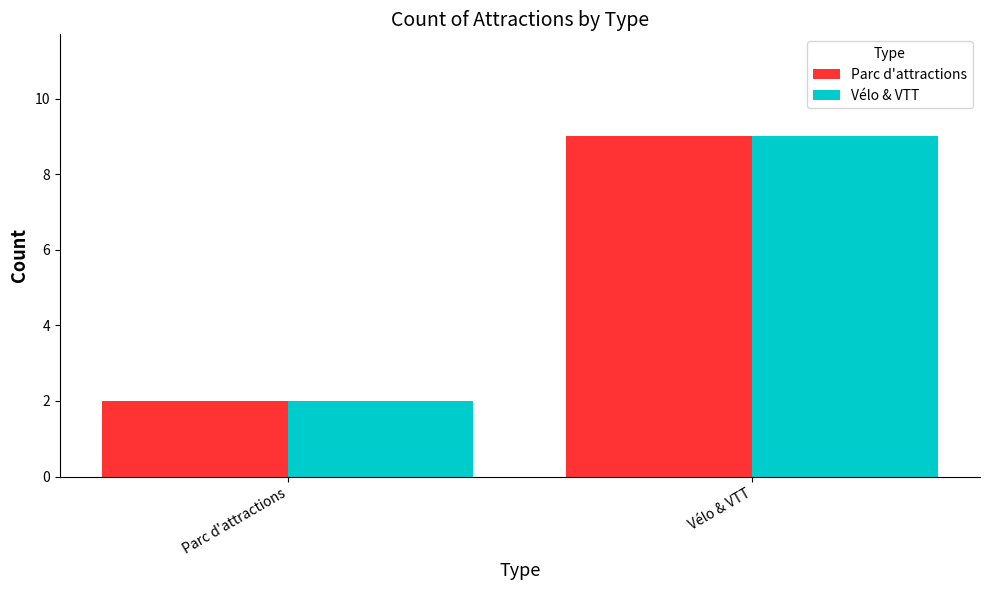

The value of Vélo & VTT at Vélo & VTT is 9. True or false?

True